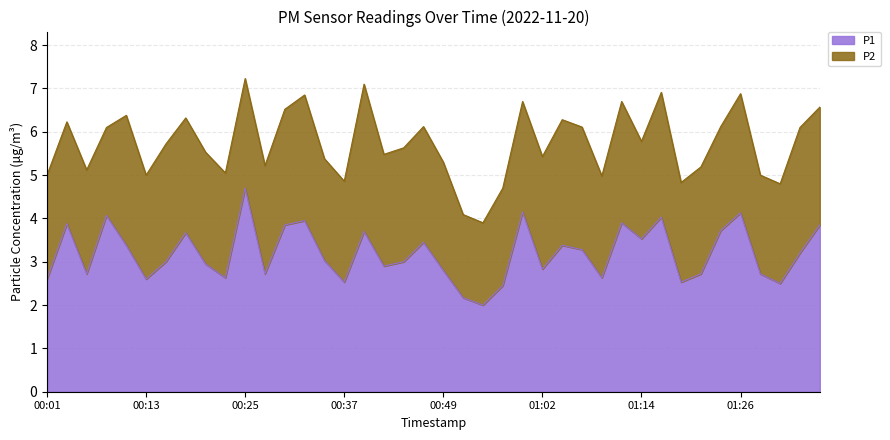

Rank the categories by value from highest to lowest.

00:25, 00:59, 01:26, 00:08, 01:16, 00:32, 01:11, 00:03, 00:30, 01:36, 01:24, 00:40, 00:18, 01:14, 00:47, 00:10, 01:04, 01:06, 01:33, 00:35, 00:15, 00:45, 00:20, 00:42, 01:02, 00:49, 00:06, 00:27, 01:21, 01:29, 00:23, 01:09, 00:01, 00:13, 00:37, 01:19, 01:31, 00:57, 00:52, 00:54